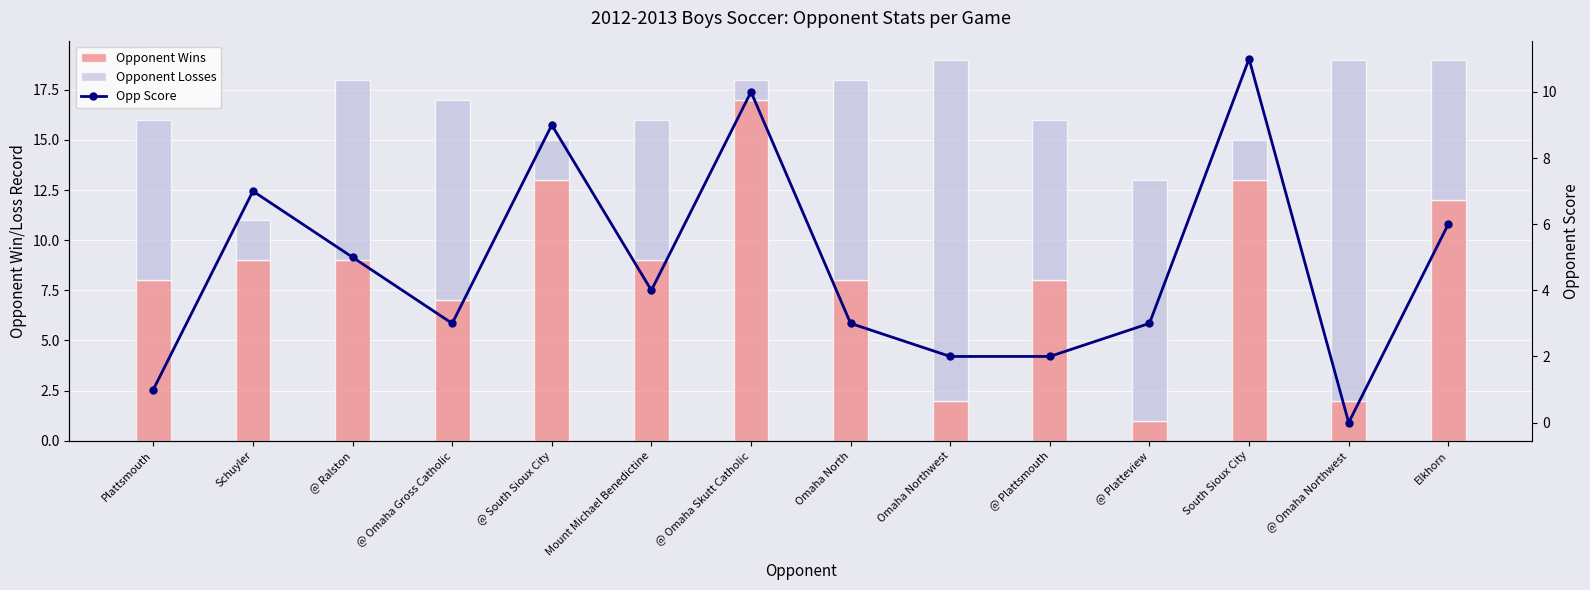

Reading left to right, transcribe all the data shown in this chart.

Opponent Wins: 8	9	9	7	13	9	17	8	2	8	1	13	2	12
Opponent Losses: 8	2	9	10	2	7	1	10	17	8	12	2	17	7
Opp Score: 1	7	5	3	9	4	10	3	2	2	3	11	0	6